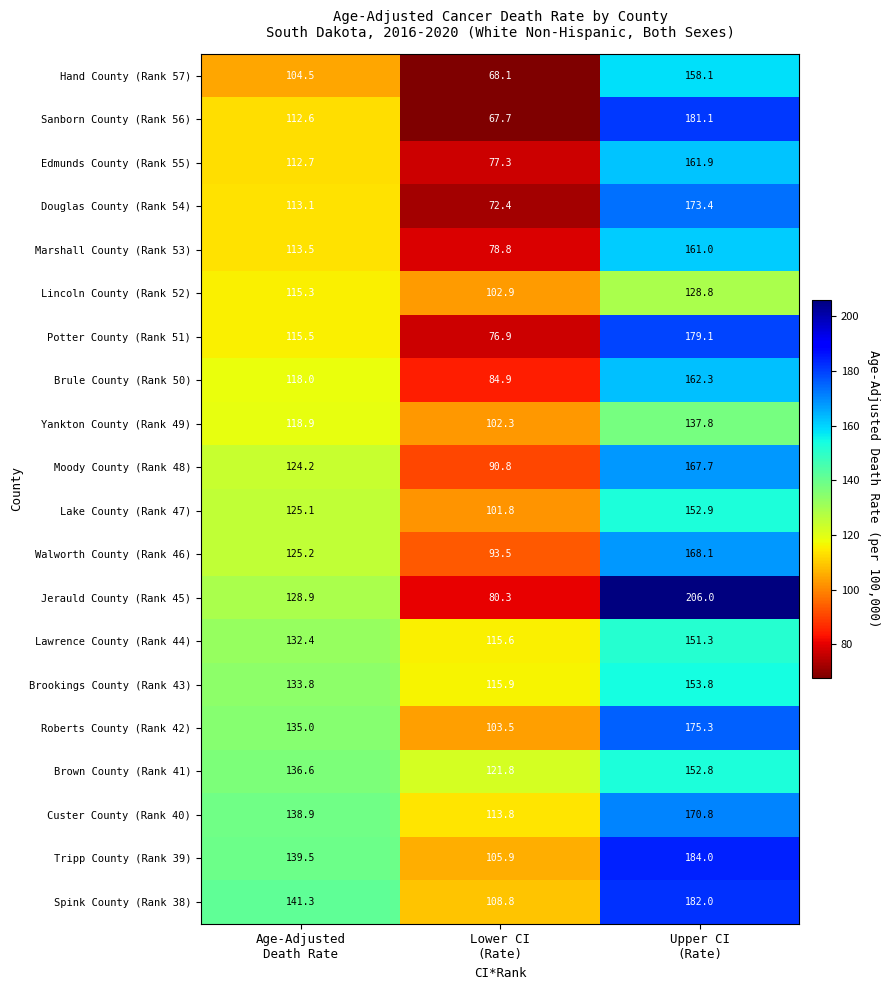

What is the average value of the Brule County (Rank 50) series?

121.7